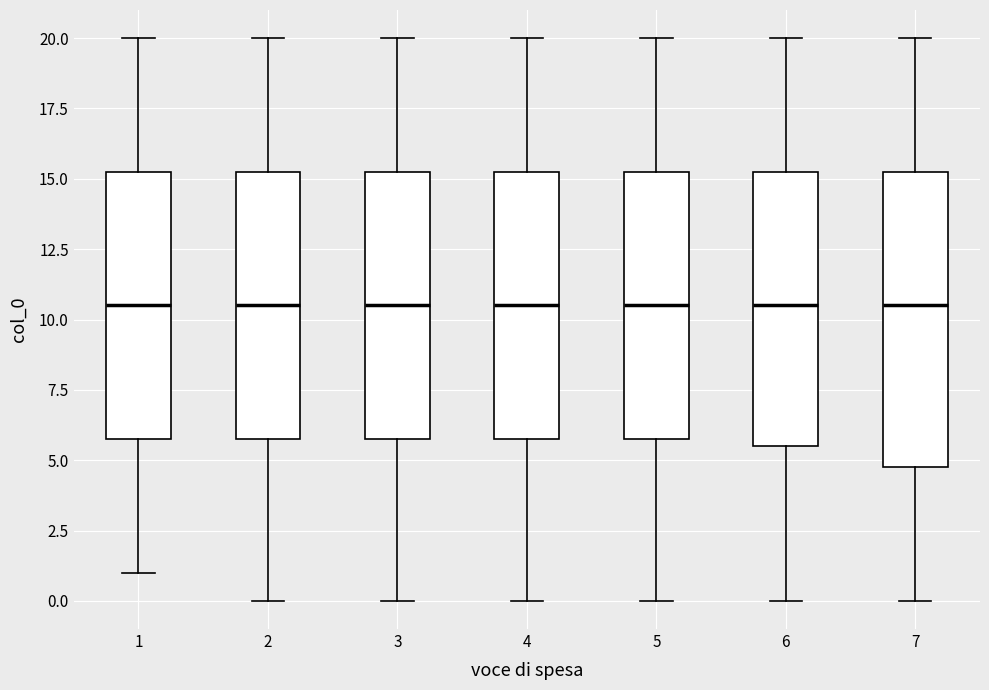

Reading left to right, read every box against the y-axis: the position of its median line, the range the box covers, and the ends of its whiskers. The values are not printed on the chart, so give them approximately, as read against the axis.

1: median 10.5, box 6.0 to 15.5, whiskers 1.0 to 20.0
2: median 10.5, box 6.0 to 15.5, whiskers 0.0 to 20.0
3: median 10.5, box 6.0 to 15.5, whiskers 0.0 to 20.0
4: median 10.5, box 6.0 to 15.5, whiskers 0.0 to 20.0
5: median 10.5, box 6.0 to 15.5, whiskers 0.0 to 20.0
6: median 10.5, box 5.5 to 15.5, whiskers 0.0 to 20.0
7: median 10.5, box 5.0 to 15.5, whiskers 0.0 to 20.0